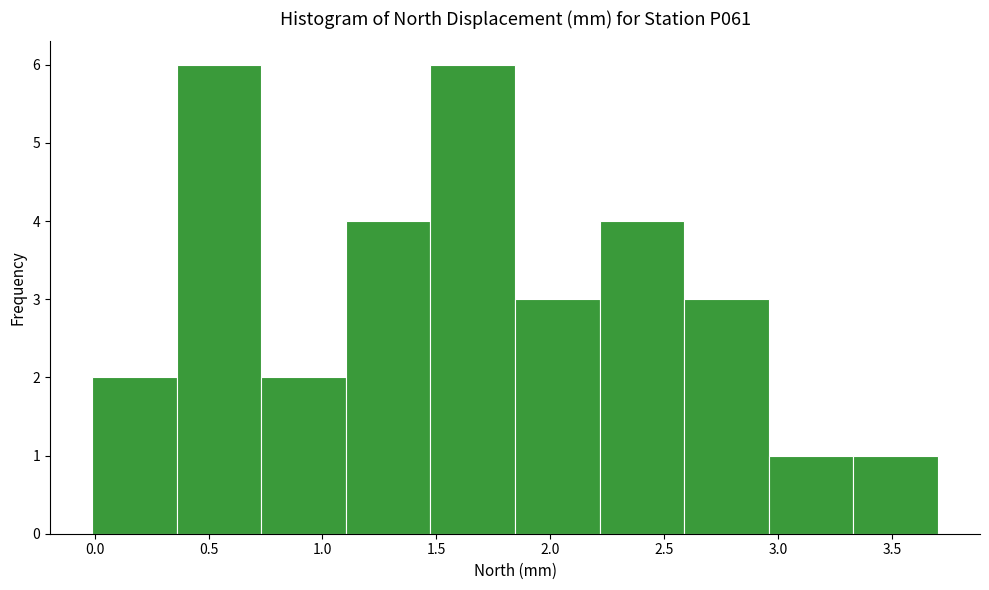

Reading left to right, list every bar in this chart as the range it spans on the x-axis followed by its height. Neither the bar edges nor the heights are printed on the chart, so give them approximately, as read against the axes.

0.00 to 0.35: 2
0.35 to 0.75: 6
0.75 to 1.10: 2
1.10 to 1.45: 4
1.45 to 1.85: 6
1.85 to 2.20: 3
2.20 to 2.60: 4
2.60 to 2.95: 3
2.95 to 3.35: 1
3.35 to 3.70: 1